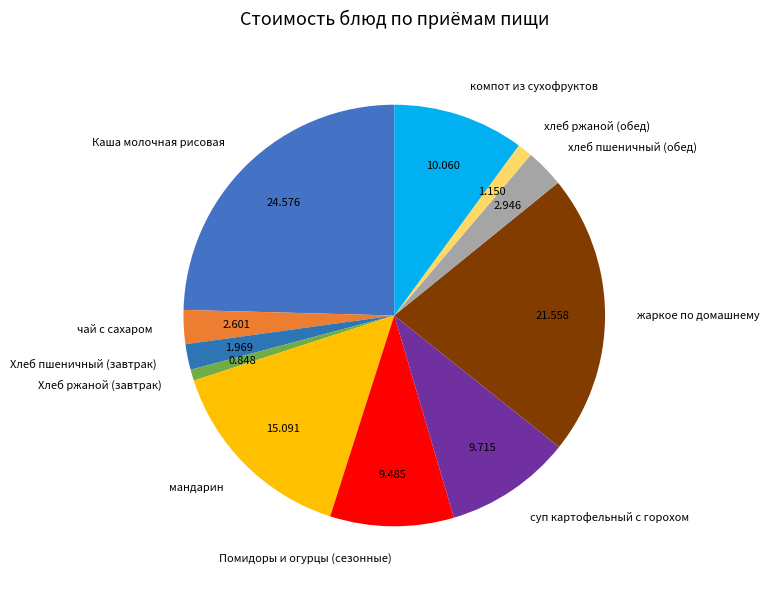

Which has a higher value, компот из сухофруктов or Хлеб ржаной (завтрак)?

компот из сухофруктов